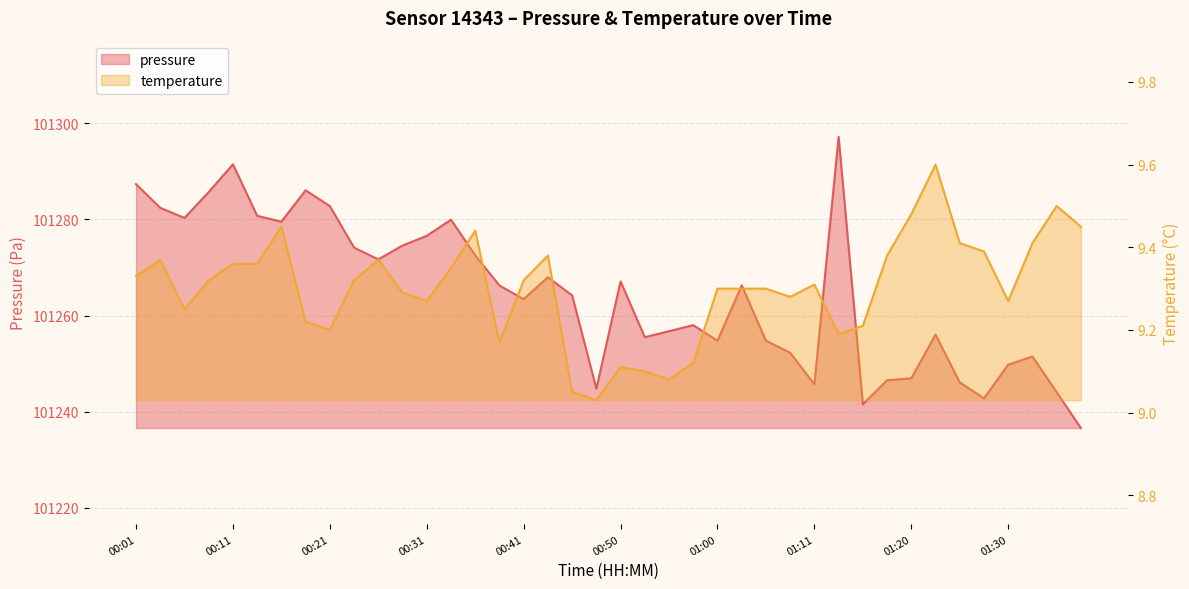

True or false: pressure and temperature intersect in this chart.

False